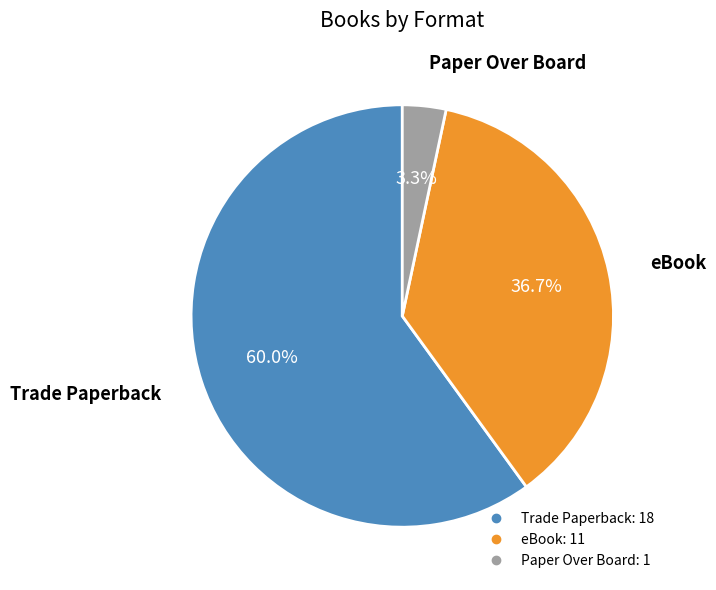

Approximately how many times larger is the value at Paper Over Board compared to eBook?

0.1